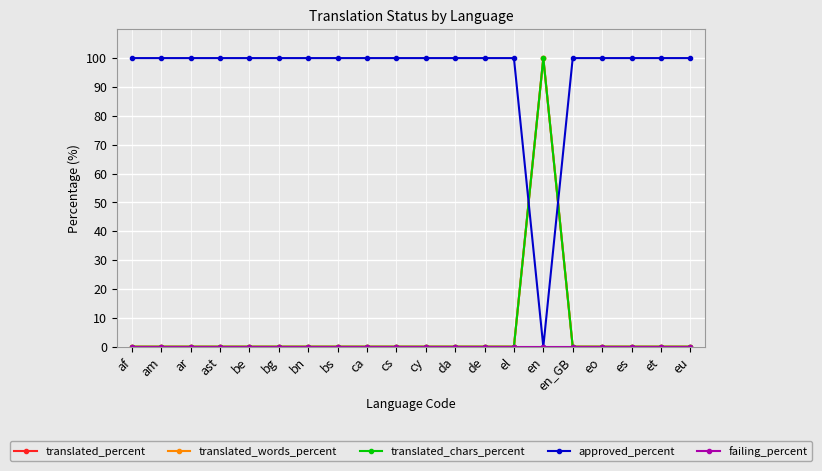

Is this an area chart (filled region under the line)?

No